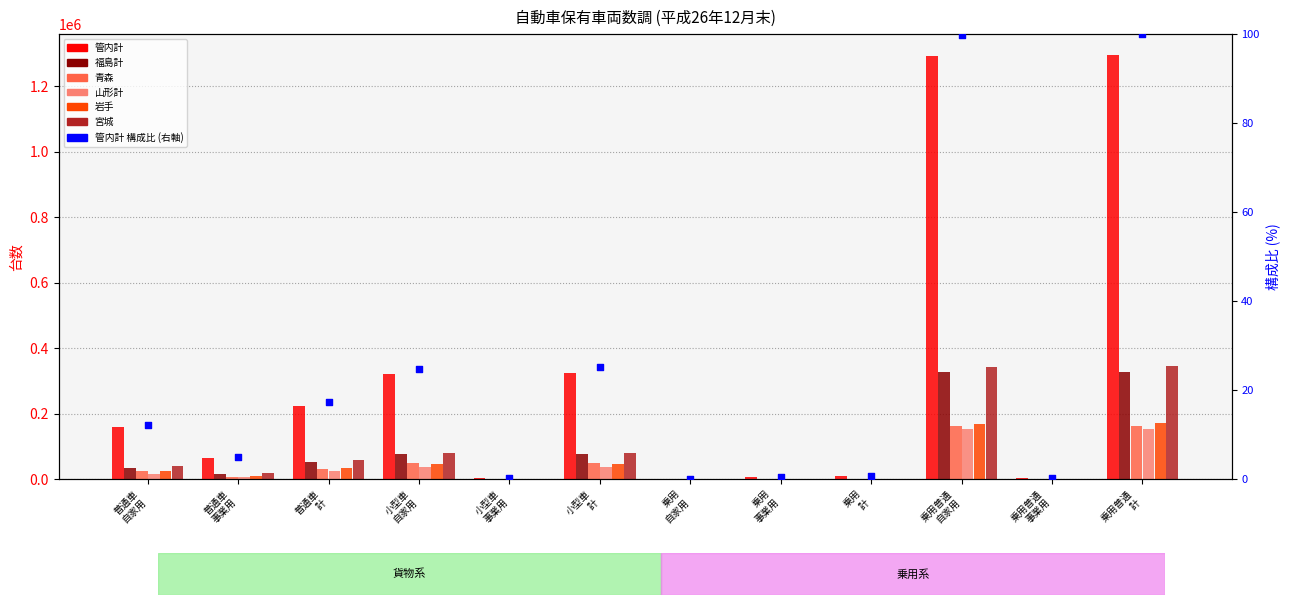

At which category is the sum across all series the highest?

乗用普通 計